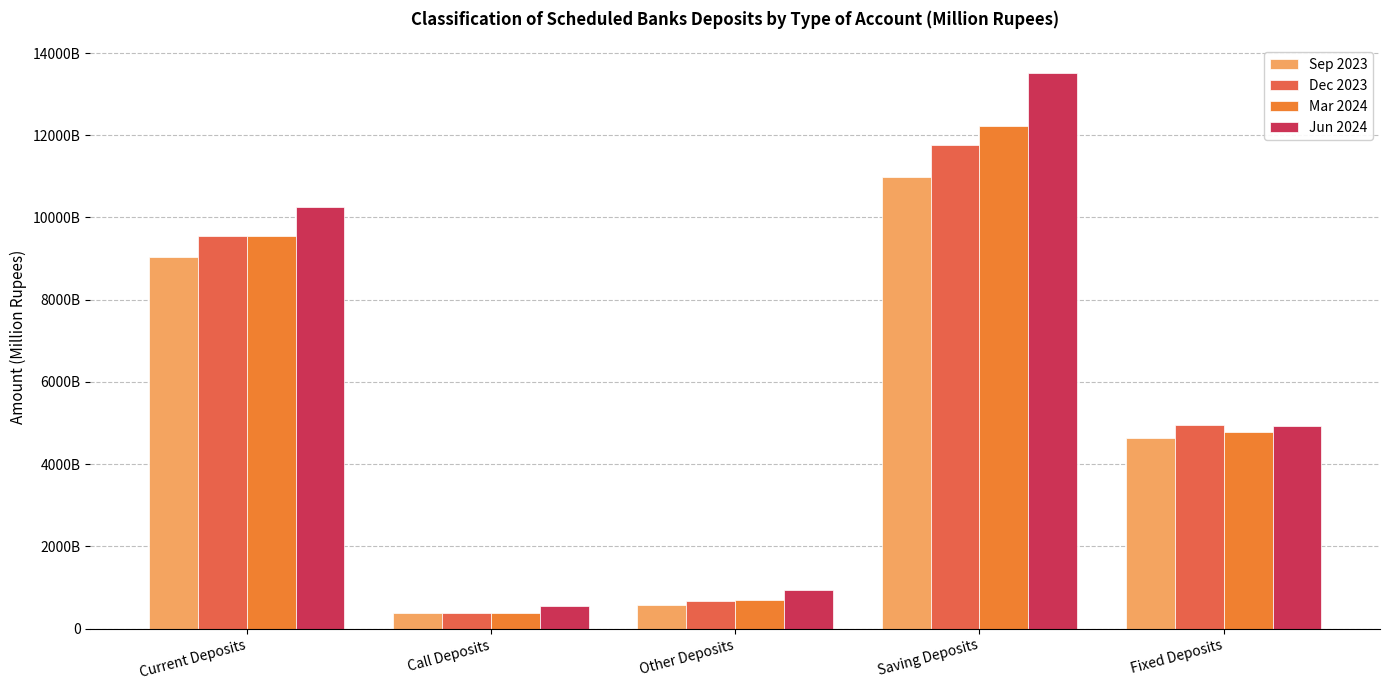

Between Current Deposits and Saving Deposits, which series saw the biggest shift?

Jun 2024